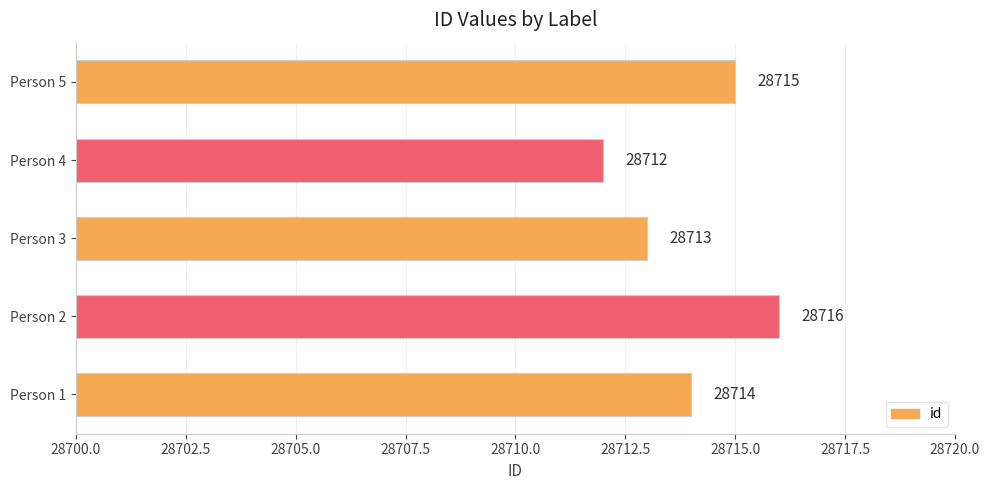

How many distinct data groups are displayed?

1